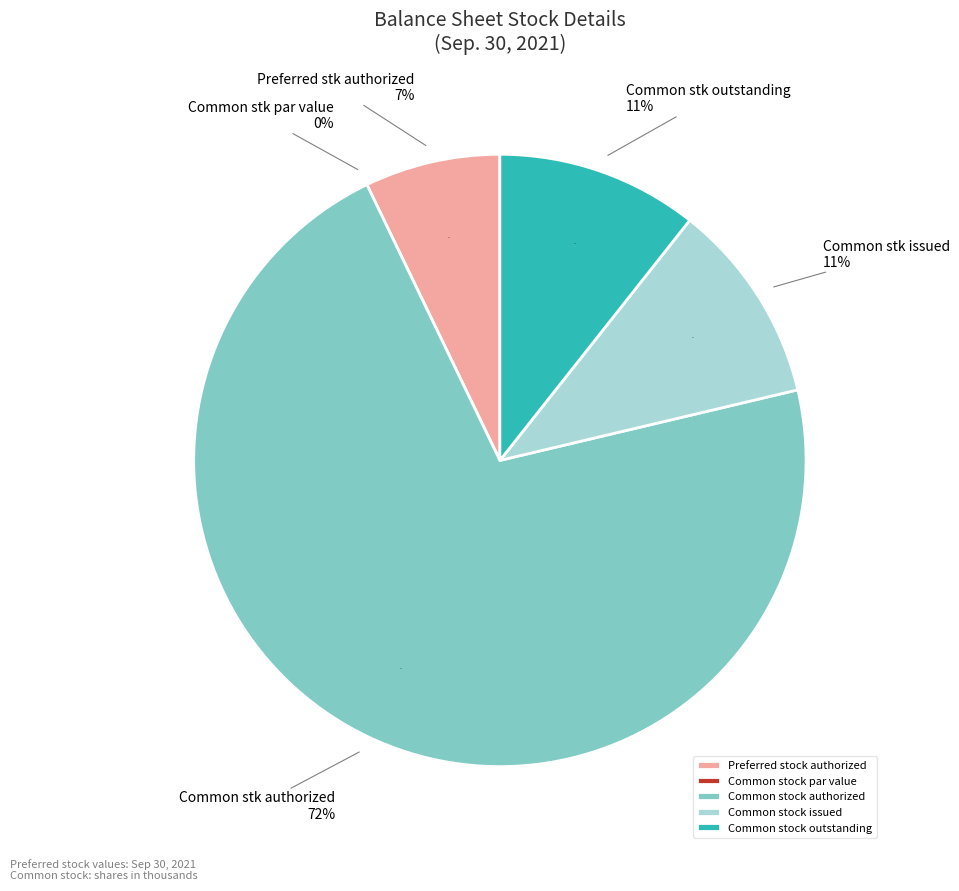

Is it true that Preferred stock issued is 0% of the pie?

True